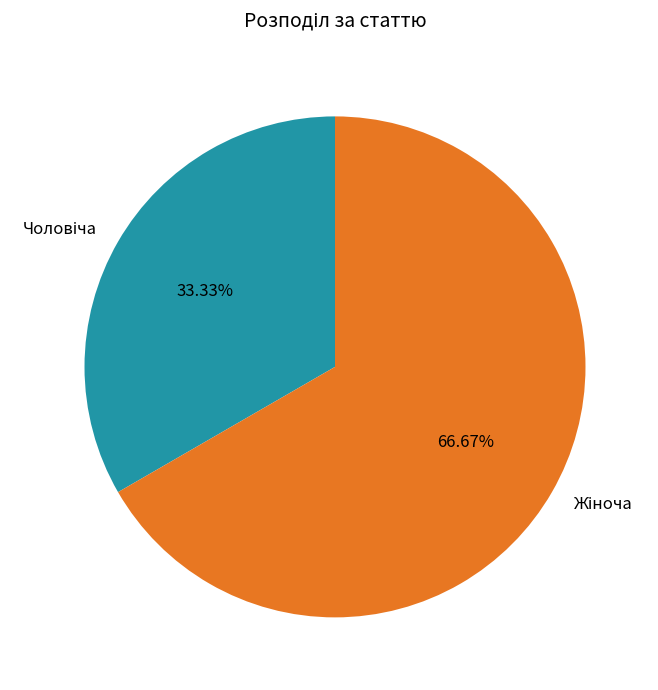

Is there any slice that represents more than half of the pie?

Yes